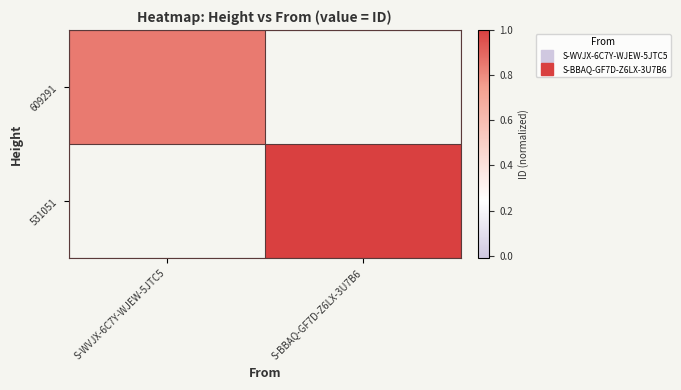

What is the minimum value shown in the chart?

0.8